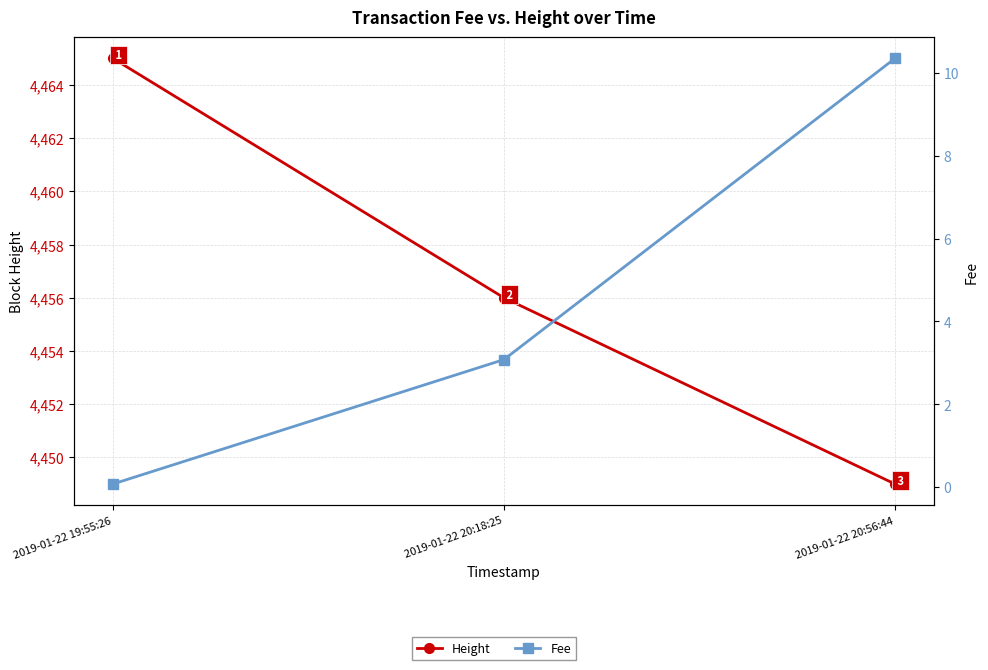

What are all the series names shown in the legend?

Height, Fee